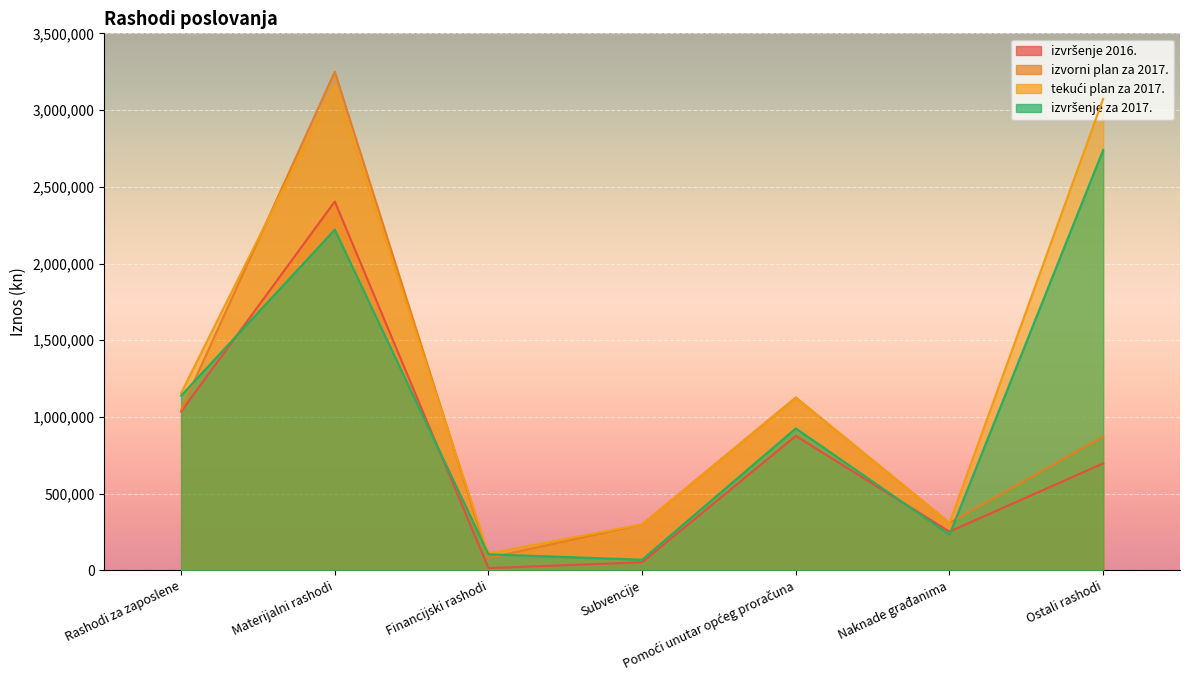

At how many categories does at least one series exceed 1506596?

2